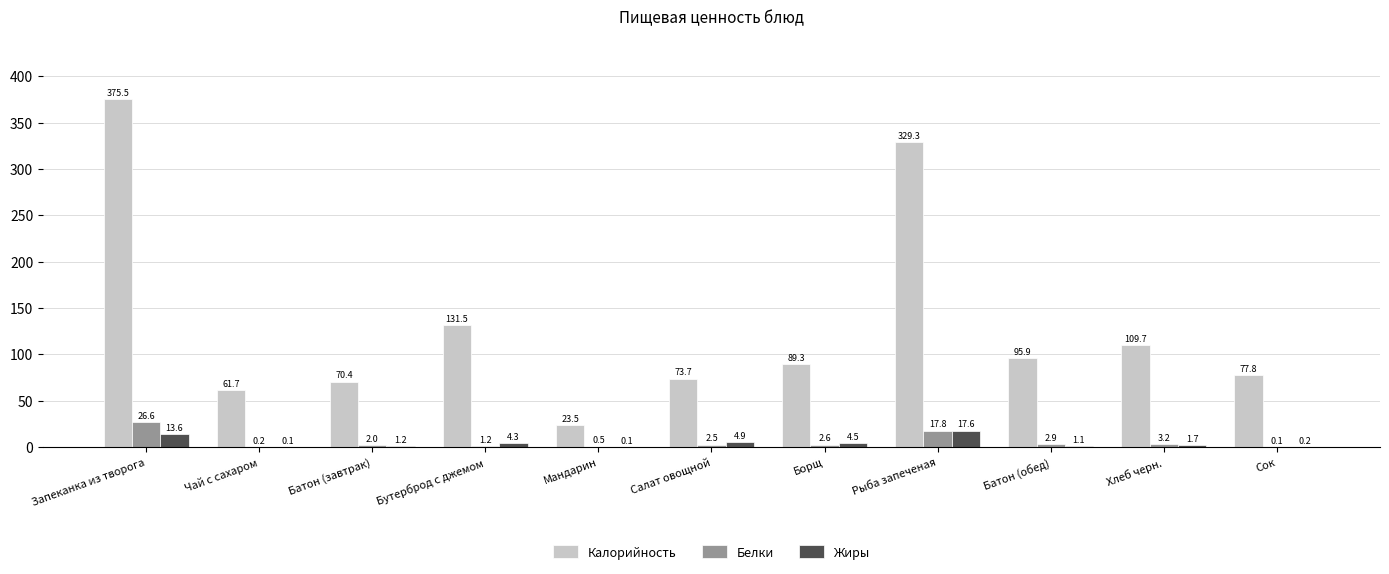

At which category is the sum across all series the highest?

Запеканка из творога